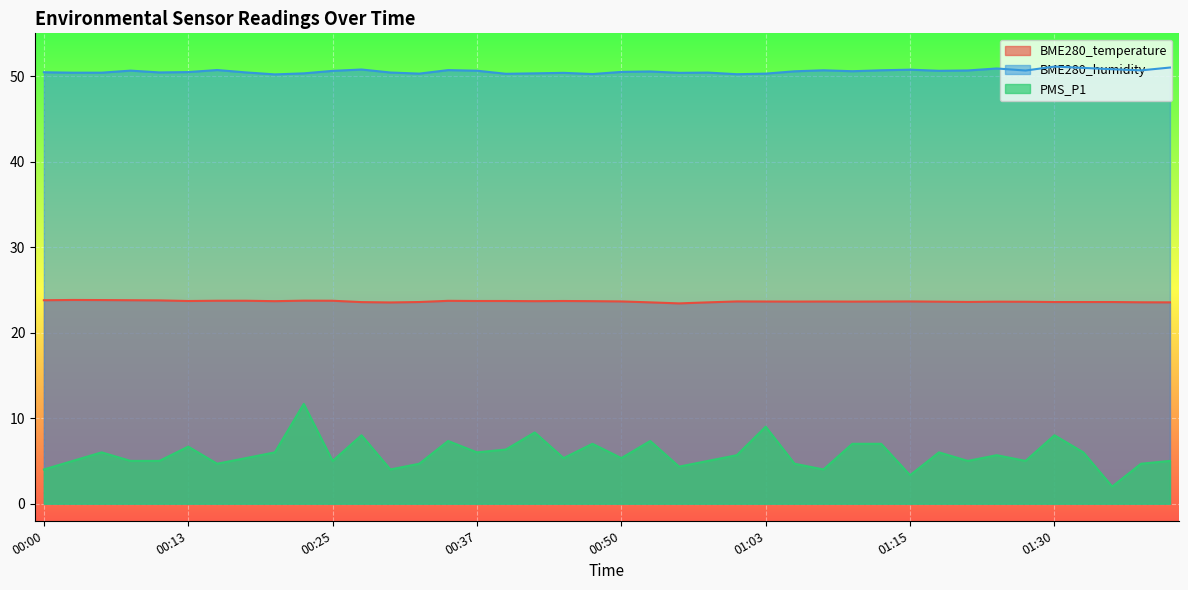

Reading left to right, what are all the values shown in this chart?

BME280_temperature: 23.8	23.8	23.8	23.8	23.8	23.7	23.7	23.7	23.7	23.7	23.7	23.6	23.5	23.6	23.7	23.7	23.7	23.7	23.7	23.7	23.6	23.5	23.4	23.5	23.6	23.6	23.6	23.6	23.6	23.6	23.6	23.6	23.6	23.6	23.6	23.6	23.6	23.6	23.6	23.5
BME280_humidity: 50.5	50.4	50.4	50.6	50.4	50.5	50.7	50.4	50.2	50.3	50.6	50.8	50.4	50.3	50.7	50.6	50.3	50.3	50.4	50.2	50.5	50.5	50.4	50.4	50.2	50.3	50.6	50.7	50.6	50.7	50.8	50.6	50.7	50.9	50.6	51.1	51.0	50.8	50.7	51.0
PMS_P1: 4.0	5.0	6.0	5.0	5.0	6.7	4.7	5.3	6.0	11.7	5.0	8.0	4.0	4.7	7.3	6.0	6.3	8.3	5.3	7.0	5.3	7.3	4.3	5.0	5.7	9.0	4.7	4.0	7.0	7.0	3.3	6.0	5.0	5.7	5.0	8.0	6.0	2.0	4.7	5.0